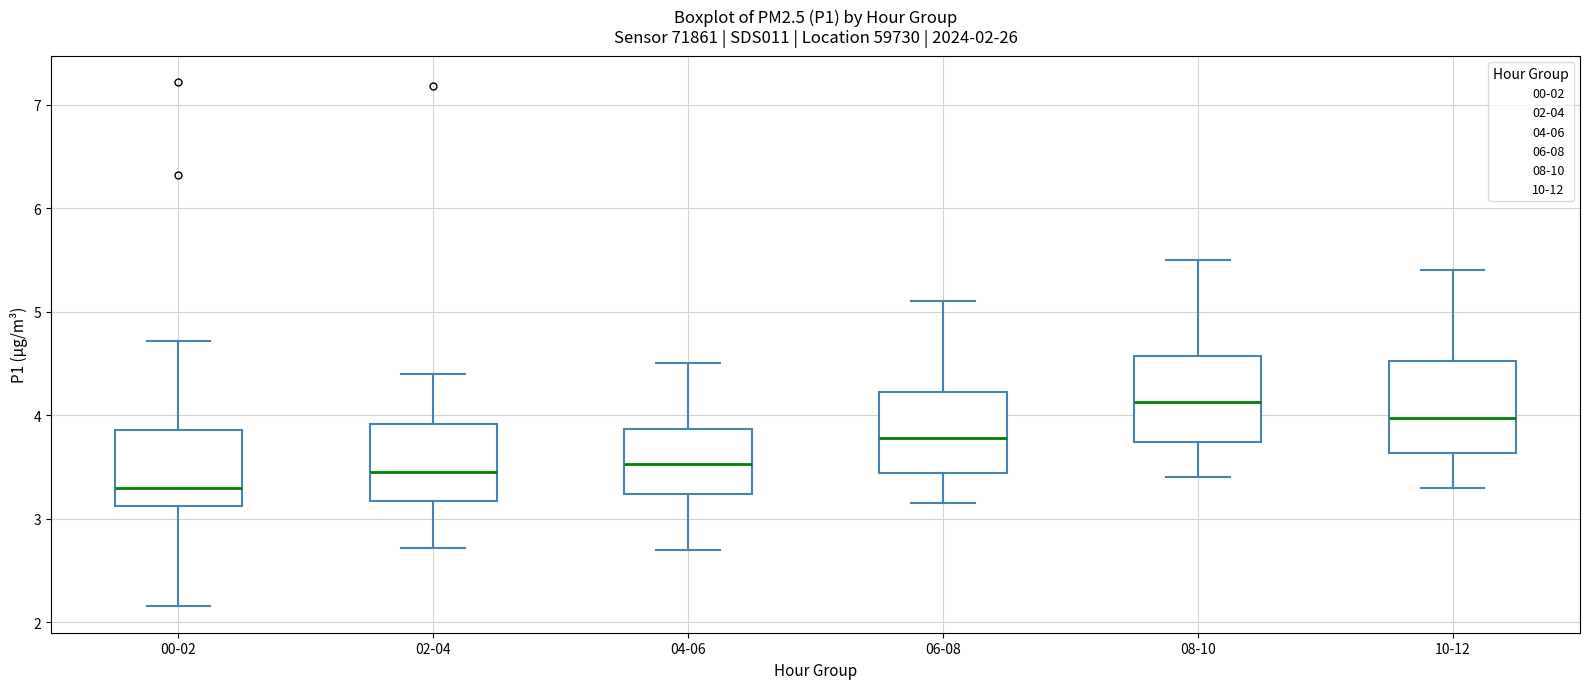

Which box's median line is the highest?

08-10